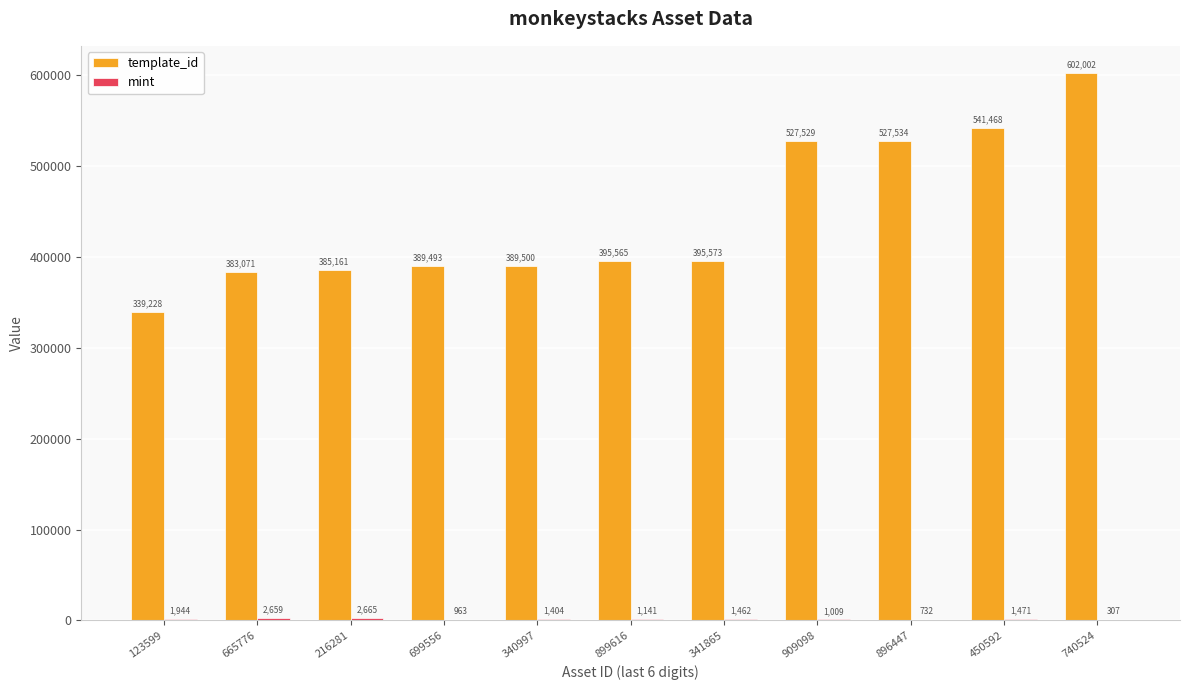

Which series has the largest total across all categories?

template_id